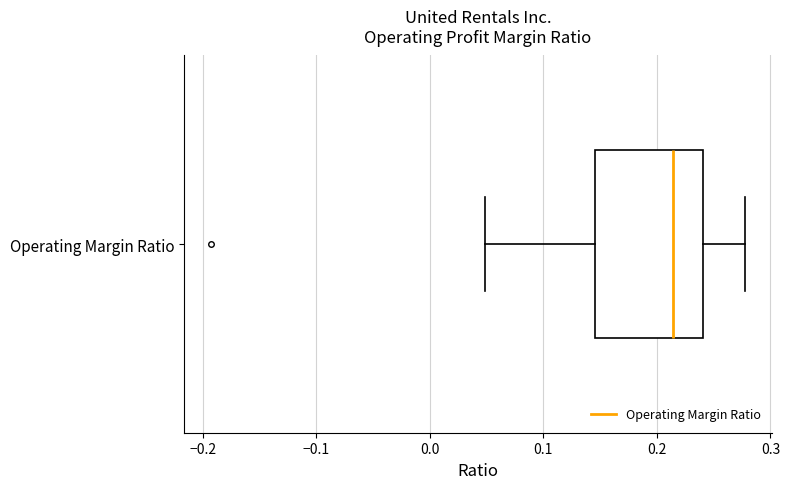

Where is the right edge of the box for Operating Margin Ratio on the x-axis? The values are not printed on the chart, so give them approximately, as read against the axis.

0.24